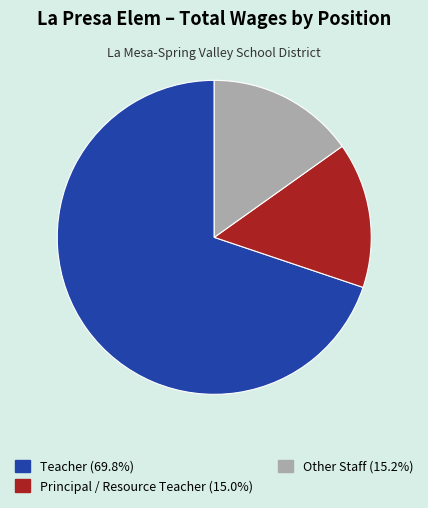

Does any single category account for the majority?

Yes